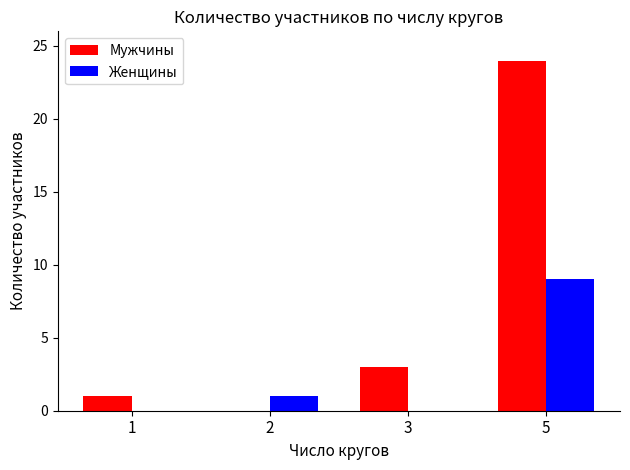

Is the value of Мужчины at 5 greater than the value of Женщины at 1?

Yes